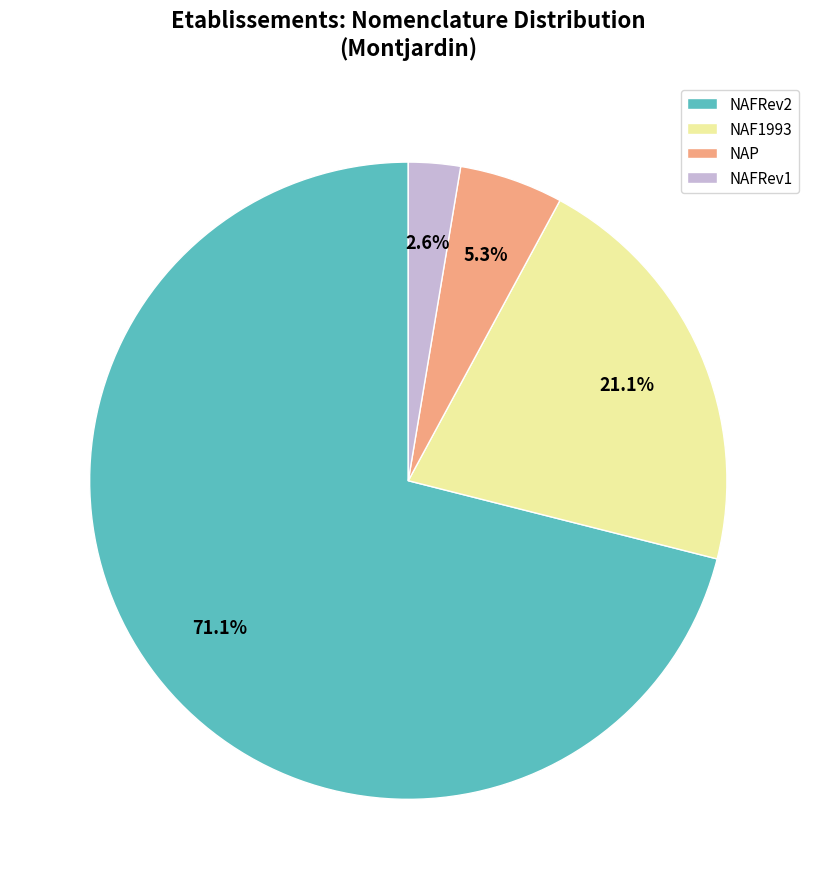

Which slice is the largest?

NAFRev2